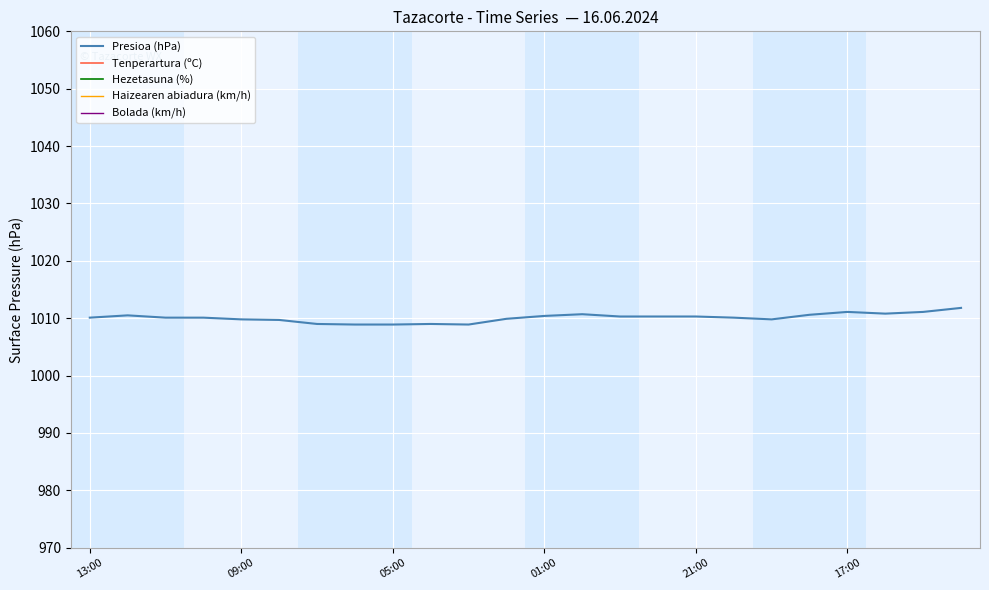

What is the spread (max minus min) of values at 09:00?

1001.8